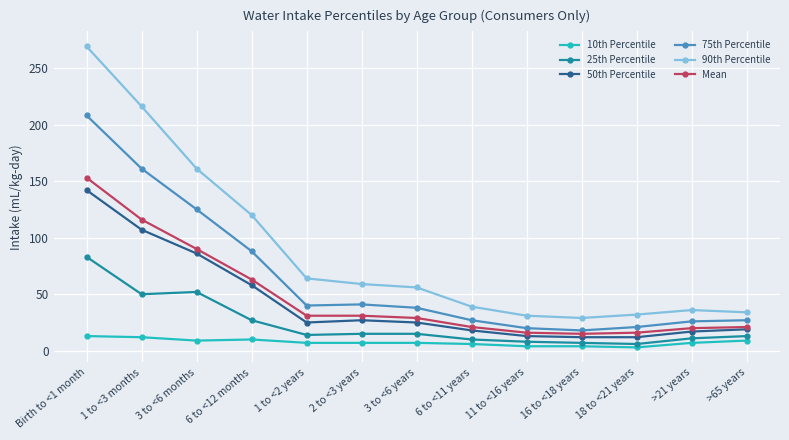

True or false: 75th Percentile and 90th Percentile intersect in this chart.

False